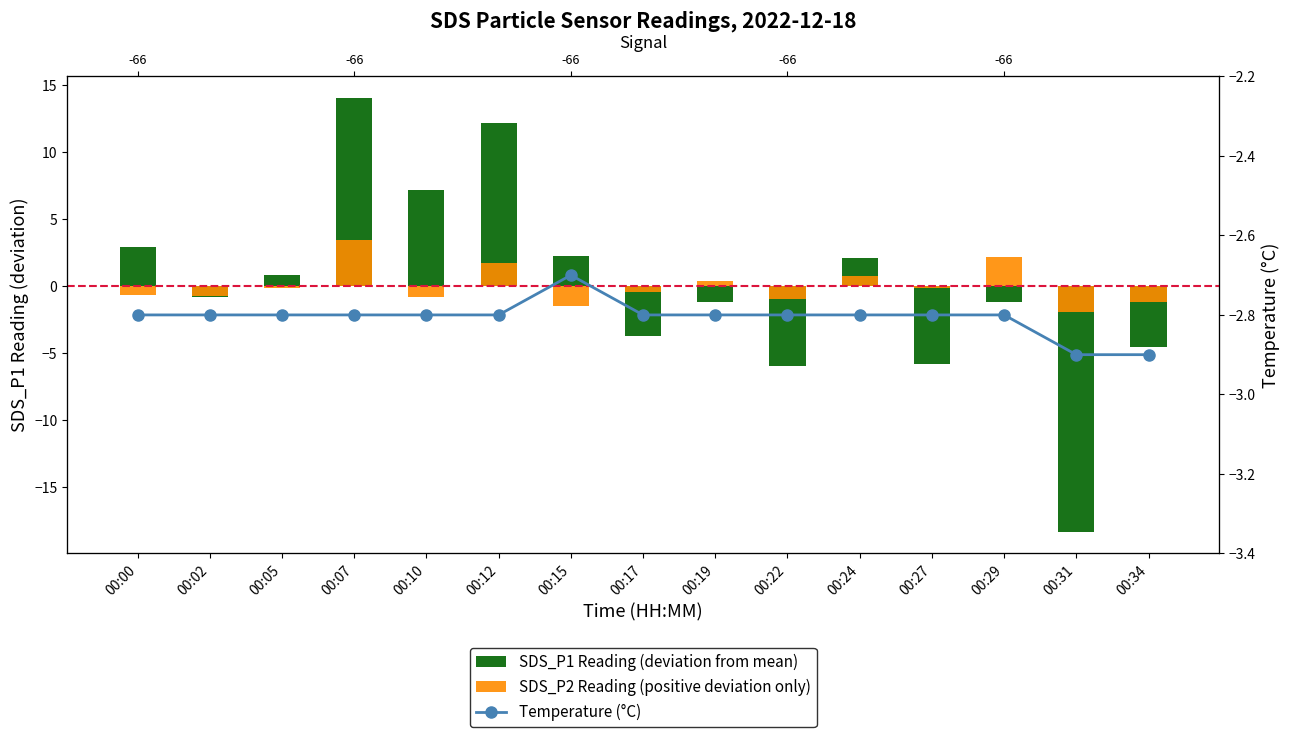

What is the approximate value of SDS_P2 Reading (positive deviation only) at 00:31?

-1.9